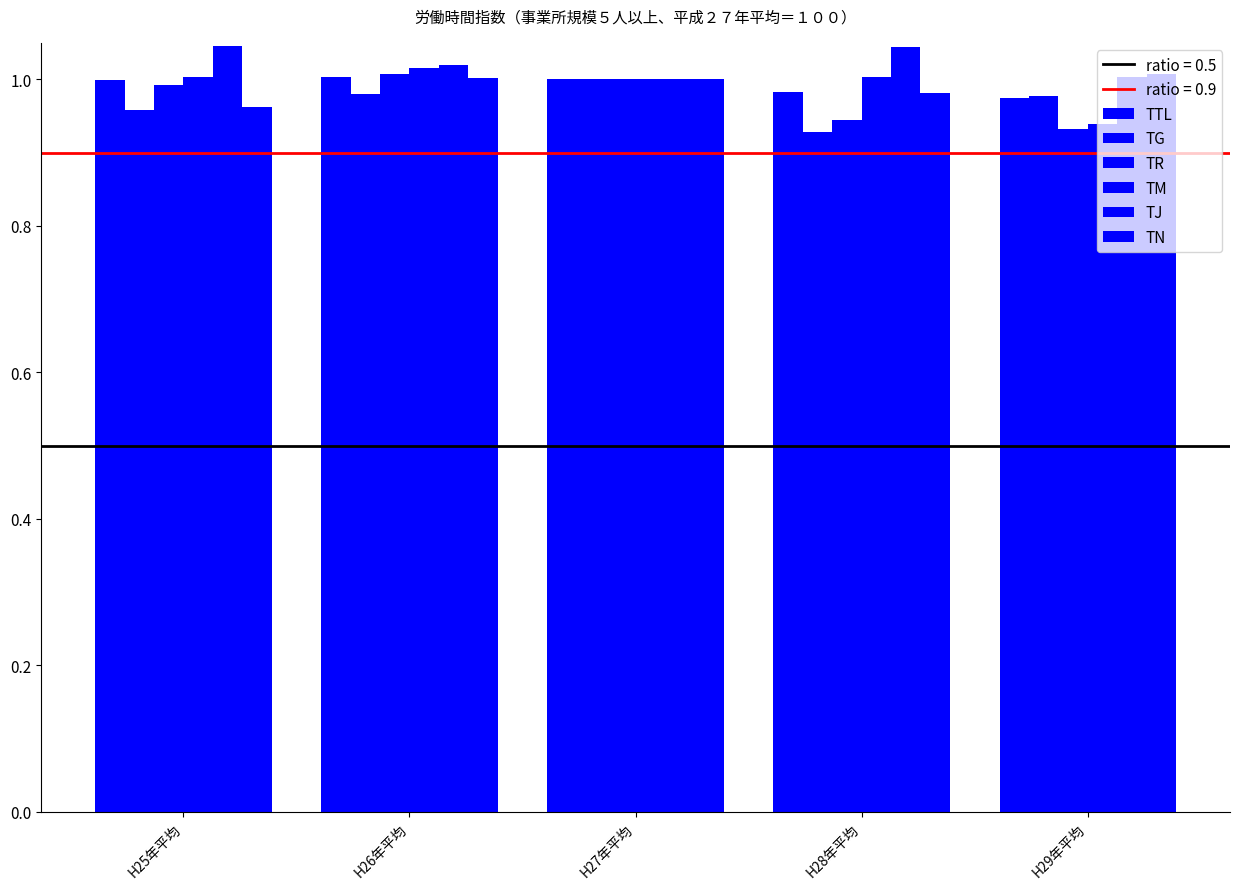

What is the difference between the highest and lowest values at H28年平均?

0.1